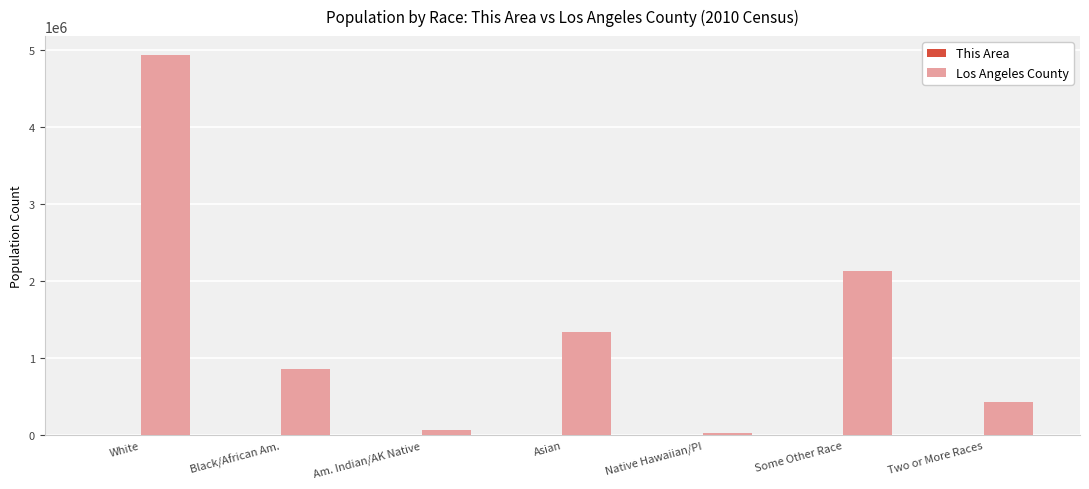

What is the greatest value displayed?

4936599